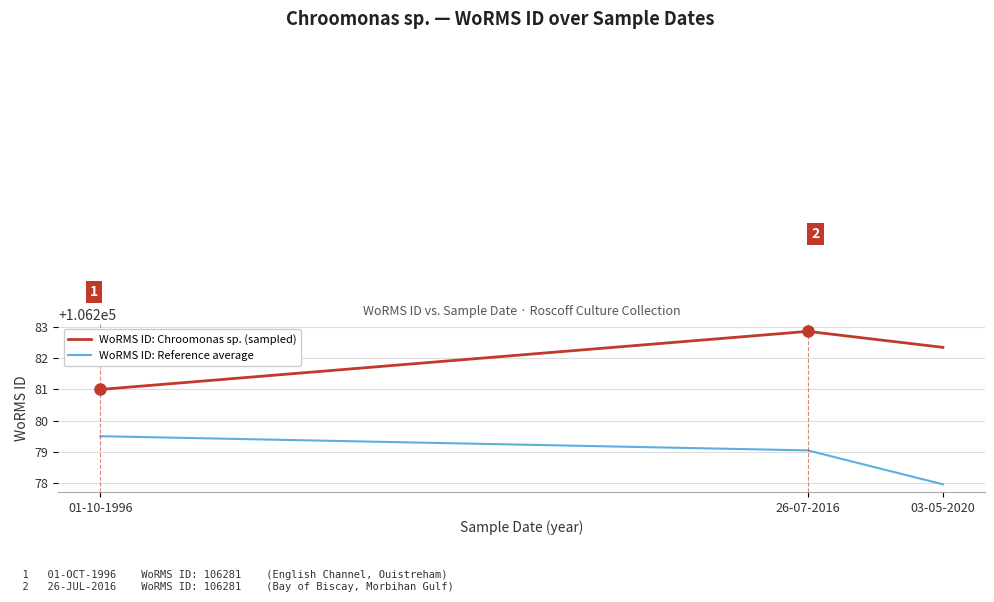

How many WoRMS ID: Chroomonas sp. (sampled) values are between 106281 and 106282?

1